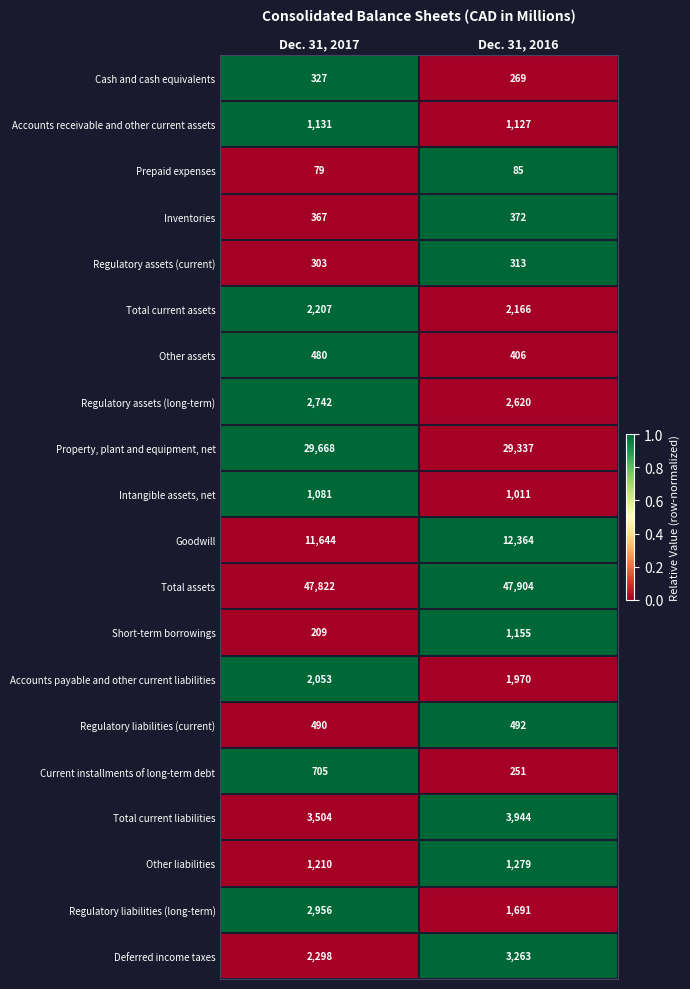

True or false: Property, plant and equipment, net has a value of 40360 at Dec. 31, 2016.

False